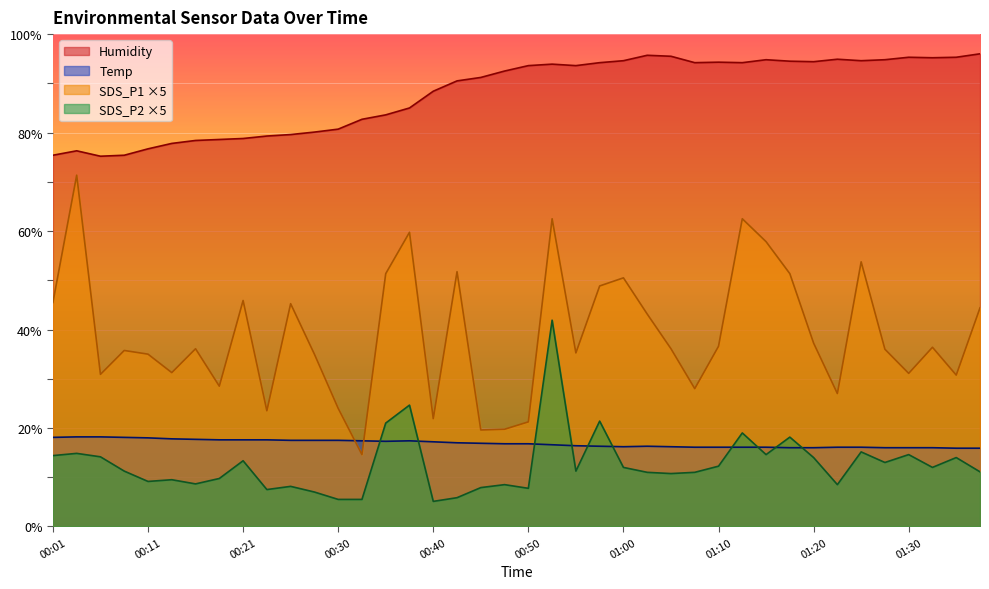

Which series has the largest range (max minus min)?

SDS_P1 ×5